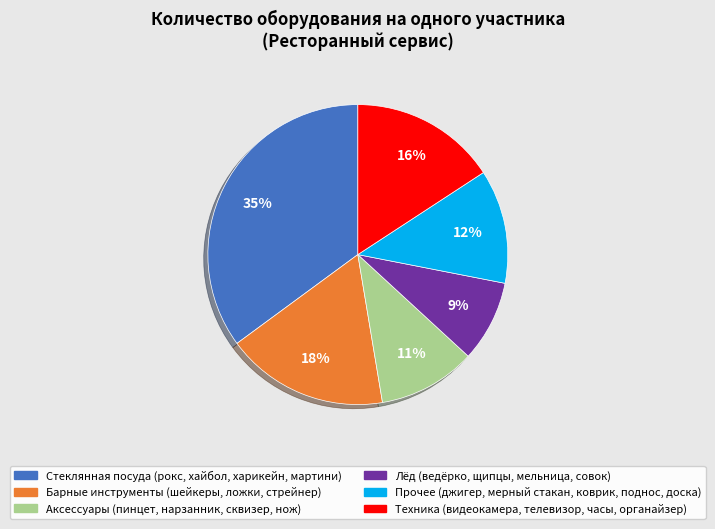

To the nearest percent, what is the difference between the largest and smallest slice percentages?

26%